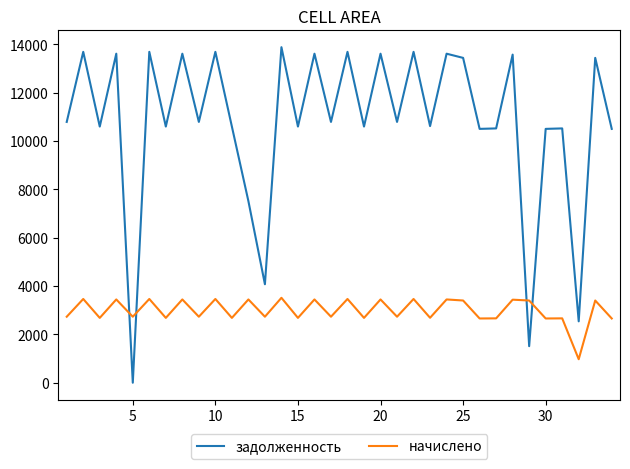

In задолженность, how many points are lower than both neighbors (excluding endpoints)?

13